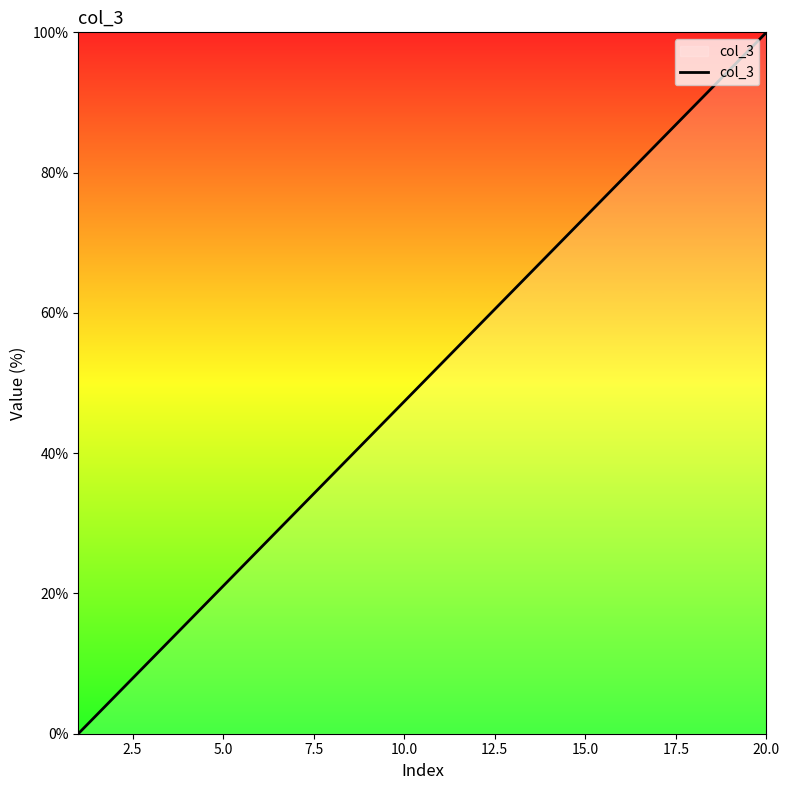

Reading right to left, transcribe all the data shown in this chart.

100.0	94.7	89.5	84.2	78.9	73.7	68.4	63.2	57.9	52.6	47.4	42.1	36.8	31.6	26.3	21.1	15.8	10.5	5.3	0.0